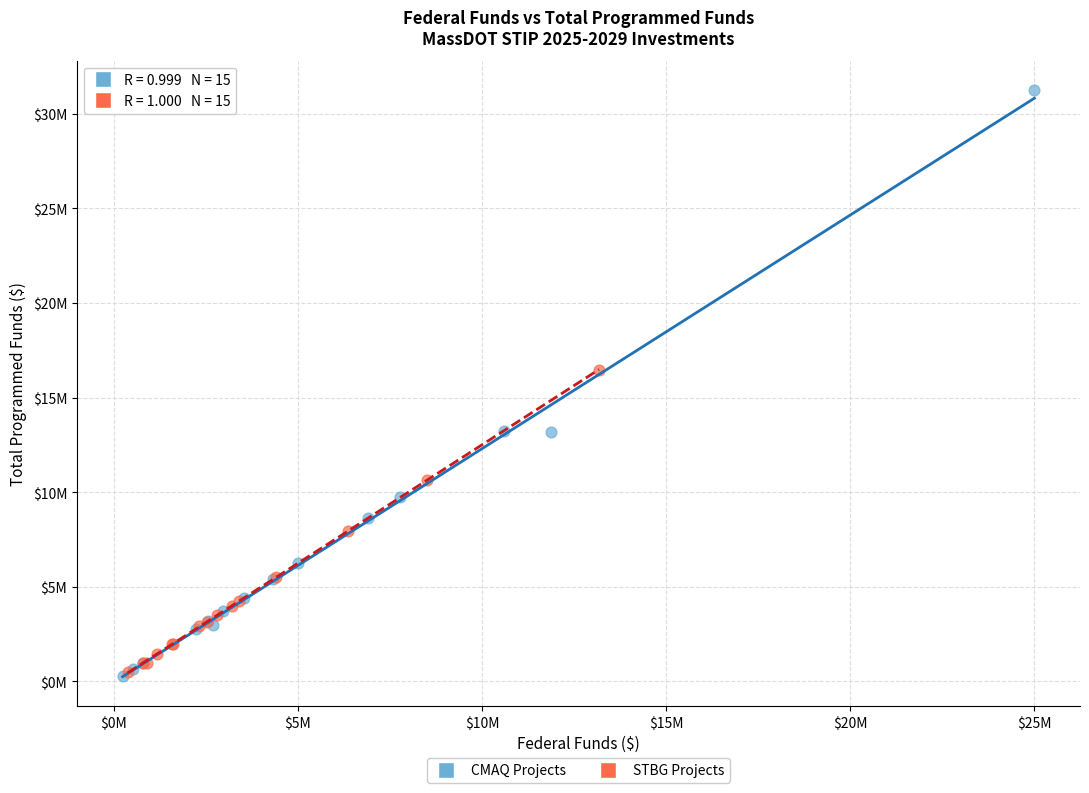

What are all the series names shown in the legend?

CMAQ Projects, STBG Projects